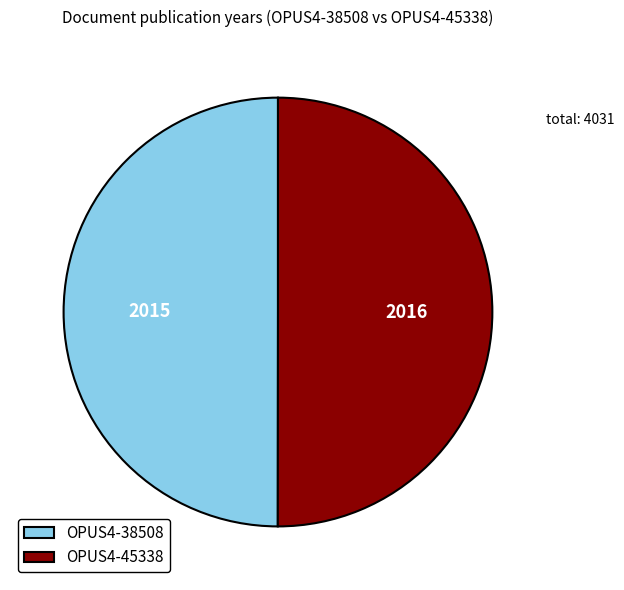

What is the ratio of the value at OPUS4-38508 to the value at OPUS4-45338?

1.0